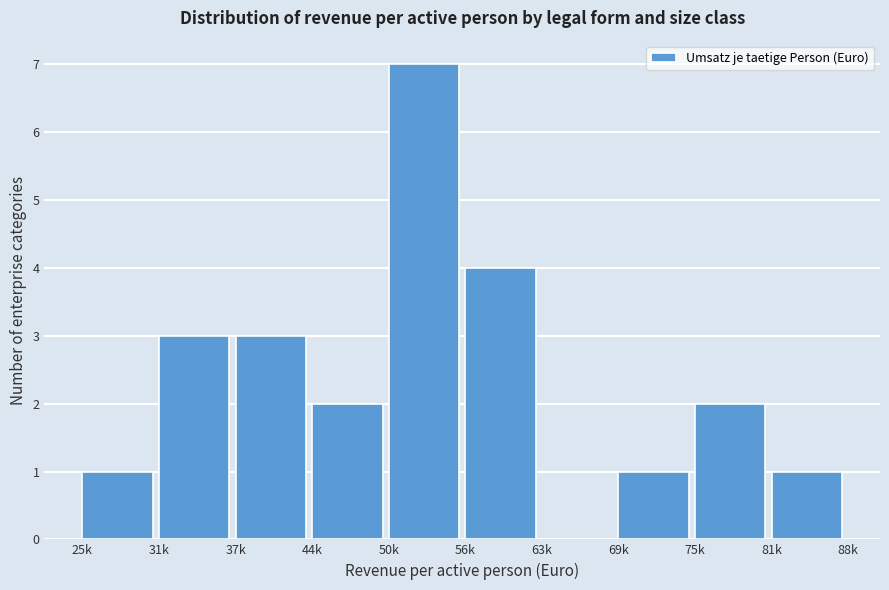

Reading right to left, list all the values displayed in this chart.

81k=1	75k=2	69k=1	63k=0	56k=4	50k=7	44k=2	37k=3	31k=3	25k=1